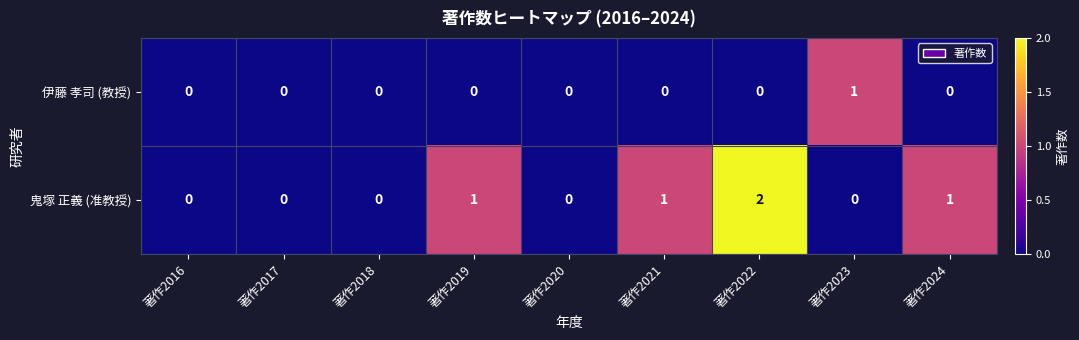

Rank the series by their maximum value, from lowest to highest.

伊藤 孝司 (教授), 鬼塚 正義 (准教授)